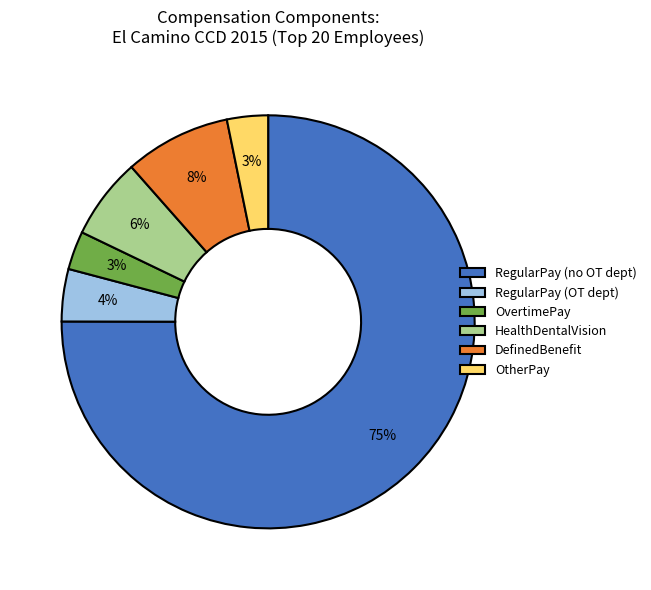

To the nearest percent, what is the average slice percentage?

17%